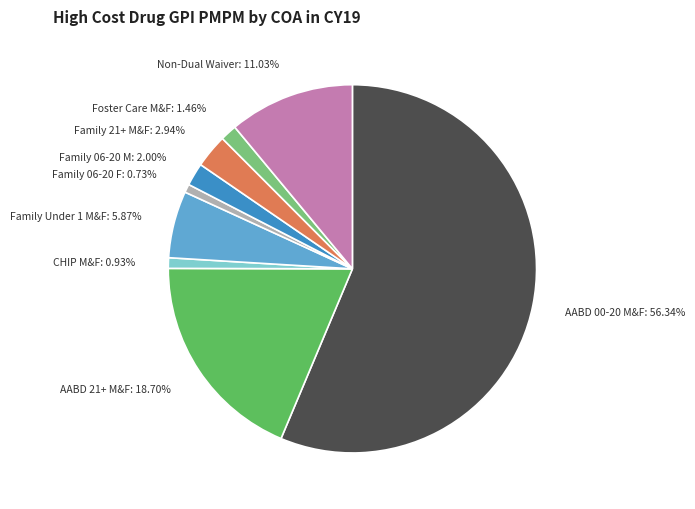

Combined, do Family 21+ M&F: 2.94% and Non-Dual Waiver: 11.03% account for over 50%?

No